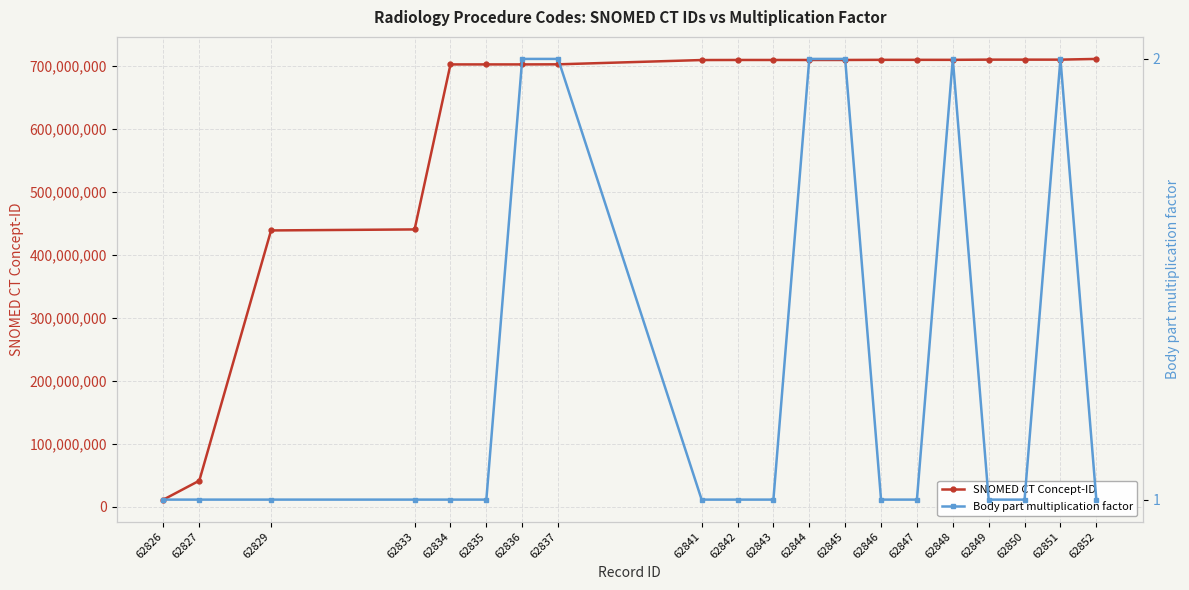

Rank the categories by SNOMED CT Concept-ID value from highest to lowest.

62852, 62849, 62850, 62851, 62846, 62847, 62848, 62845, 62842, 62843, 62844, 62841, 62837, 62834, 62835, 62836, 62833, 62829, 62827, 62826